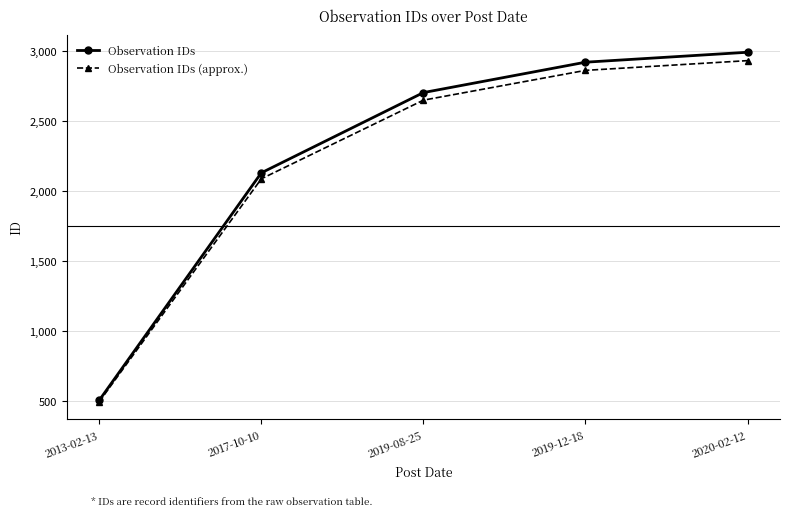

Reading left to right, extract all data points from this chart.

Observation IDs: 2013-02-13=506.0	2017-10-10=2130.0	2019-08-25=2703.0	2019-12-18=2920.0	2020-02-12=2991.0
Observation IDs (approx.): 2013-02-13=495.9	2017-10-10=2087.4	2019-08-25=2648.9	2019-12-18=2861.6	2020-02-12=2931.2